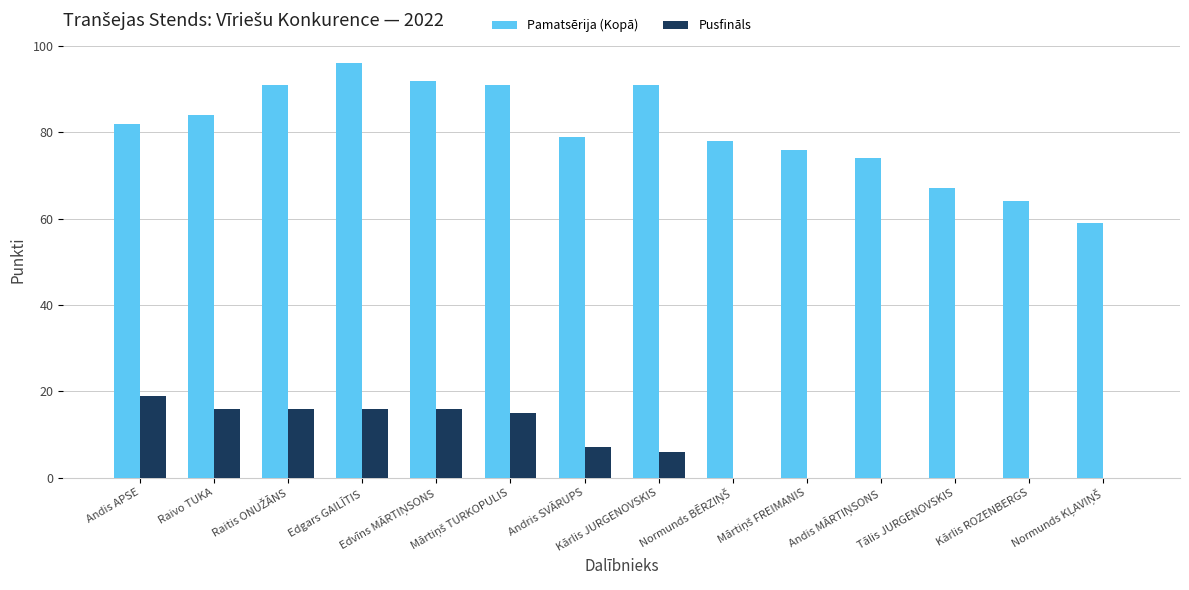

What is the sum of all Pamatsērija (Kopā) values?

1124